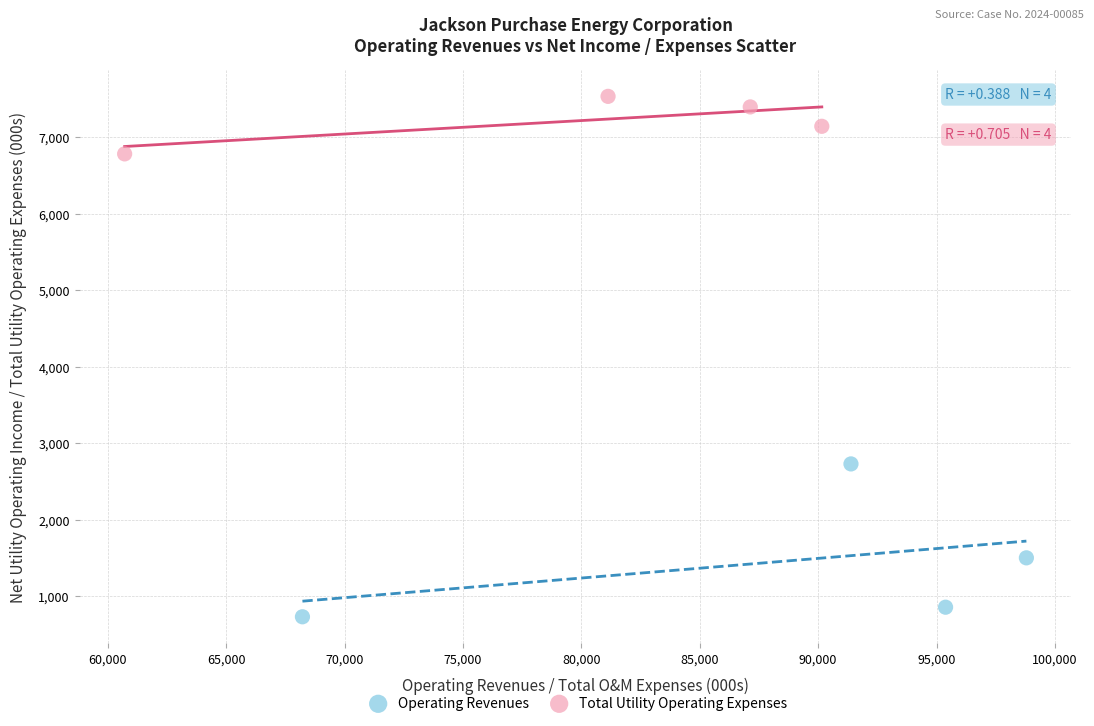

Which series contains the lowest Y value?

Operating Revenues